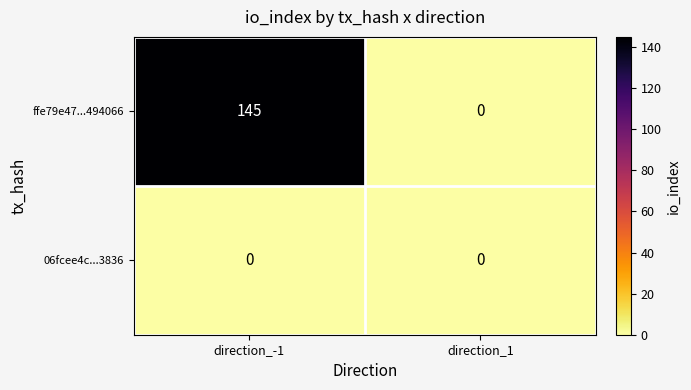

How many series are shown in this chart?

2